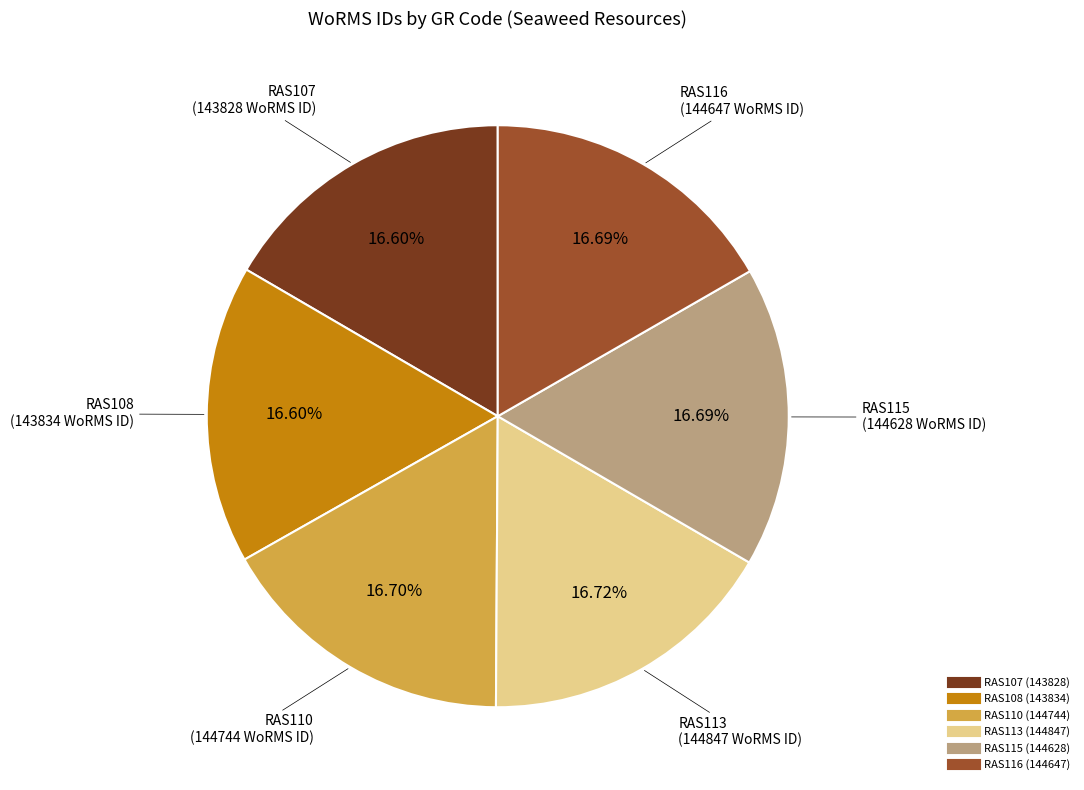

To the nearest percent, what portion does RAS116 represent?

17%